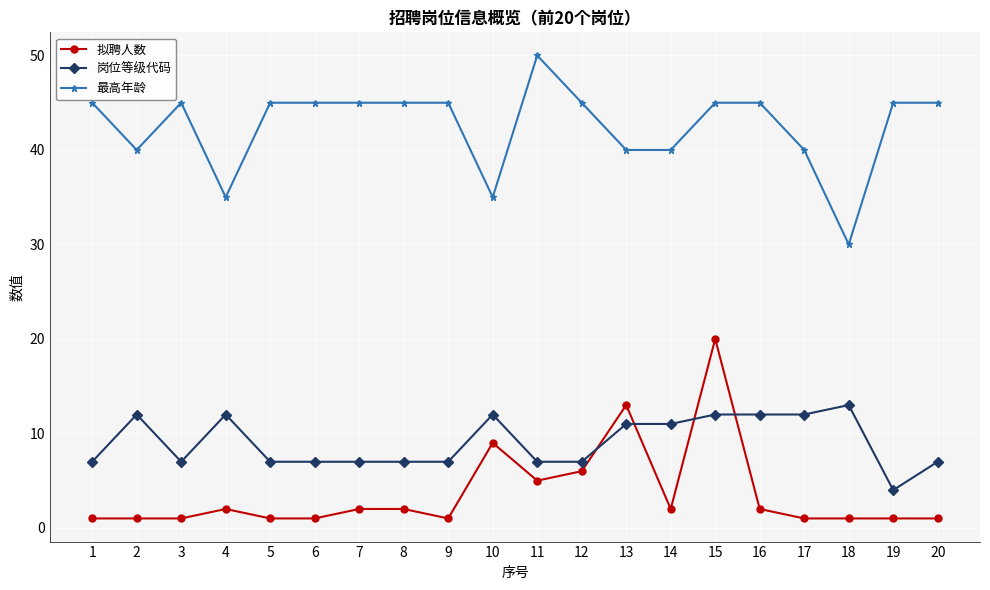

Reading right to left, what are all the values shown in this chart?

拟聘人数: 20=1	19=1	18=1	17=1	16=2	15=20	14=2	13=13	12=6	11=5	10=9	9=1	8=2	7=2	6=1	5=1	4=2	3=1	2=1	1=1
岗位等级代码: 20=7	19=4	18=13	17=12	16=12	15=12	14=11	13=11	12=7	11=7	10=12	9=7	8=7	7=7	6=7	5=7	4=12	3=7	2=12	1=7
最高年龄: 20=45	19=45	18=30	17=40	16=45	15=45	14=40	13=40	12=45	11=50	10=35	9=45	8=45	7=45	6=45	5=45	4=35	3=45	2=40	1=45